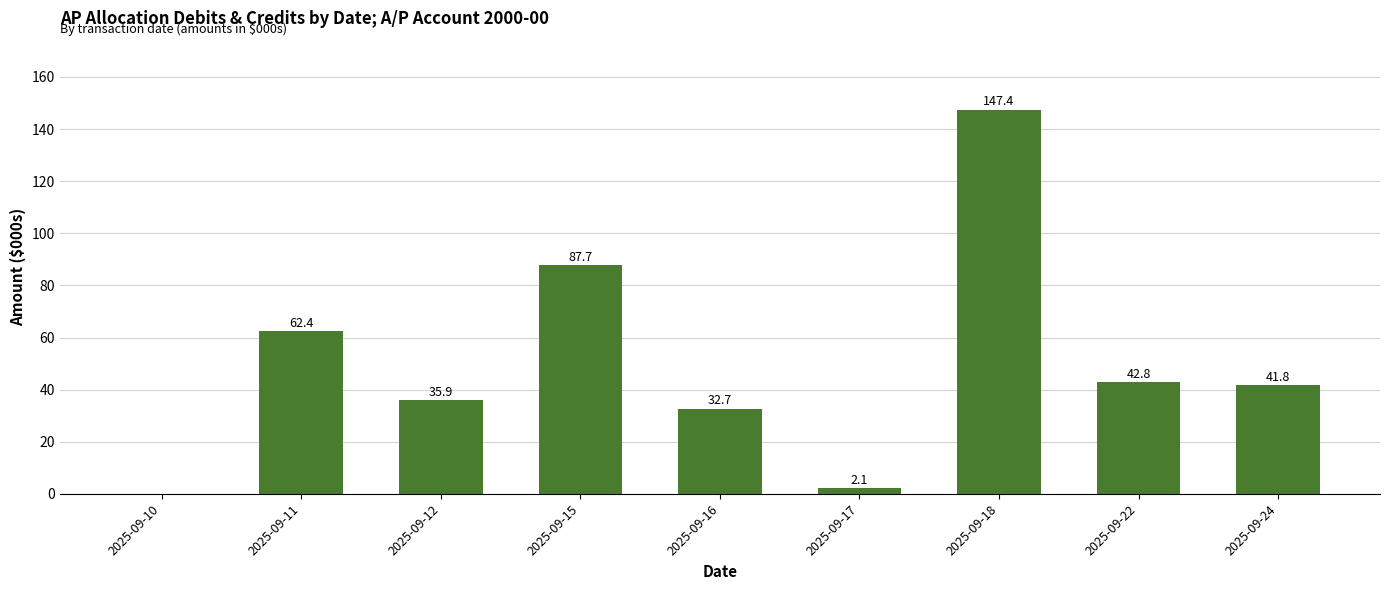

At which category does the chart reach its peak across all series?

2025-09-18